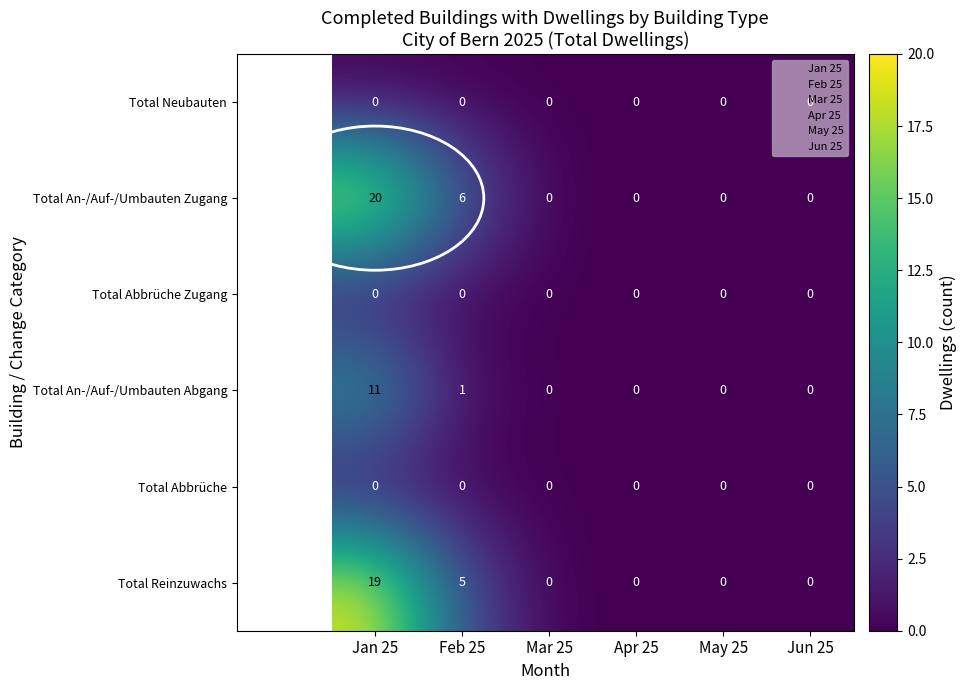

At which category is the sum across all series the highest?

Jan 25